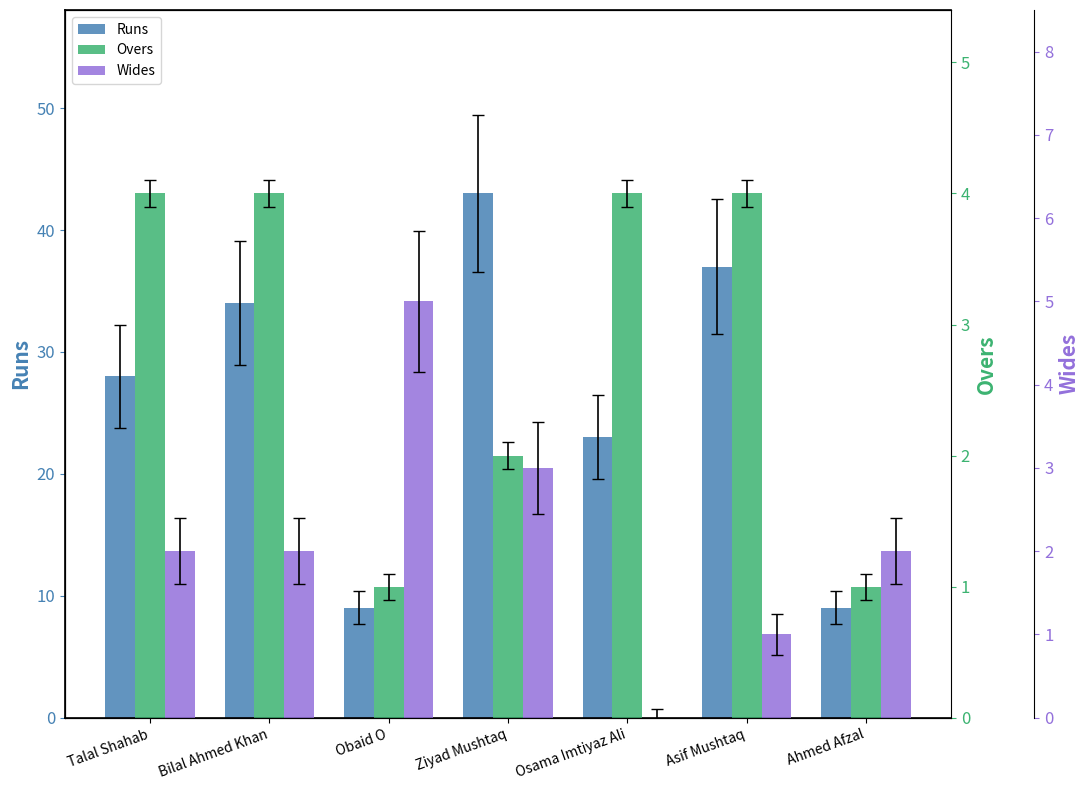

At which category is the sum across all series the highest?

Ziyad Mushtaq